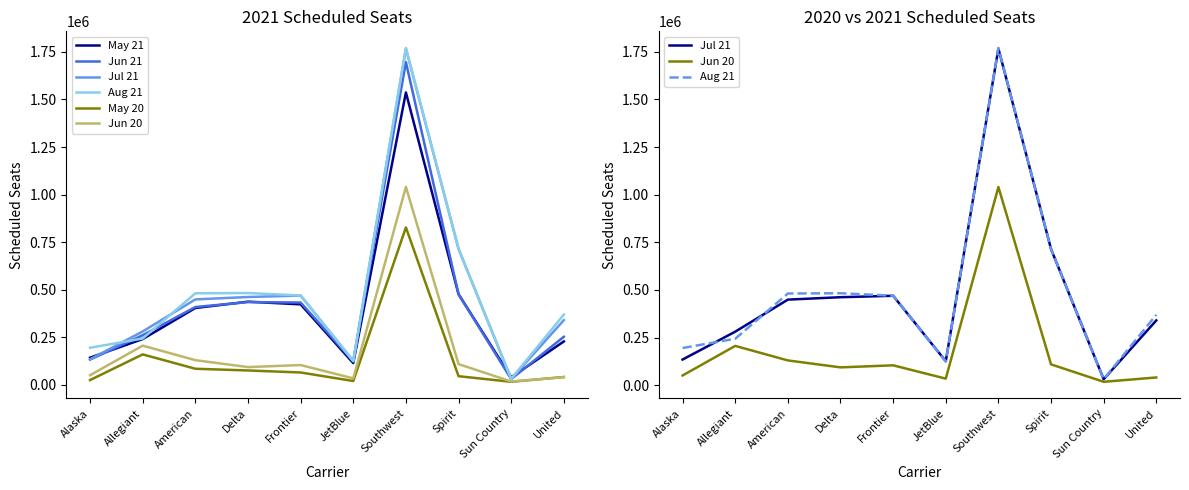

At which category is the sum across all series the highest?

Southwest